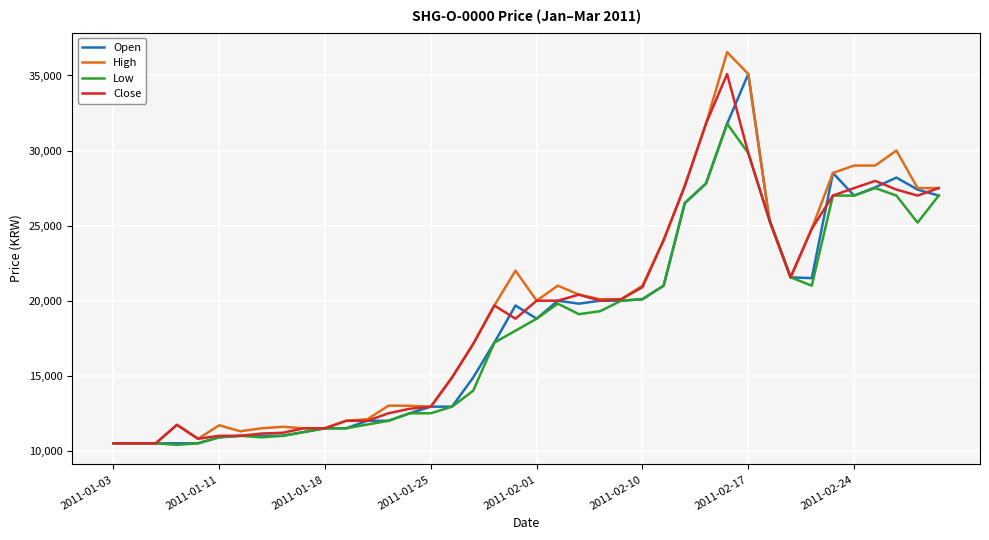

Which series has the widest spread of values?

High